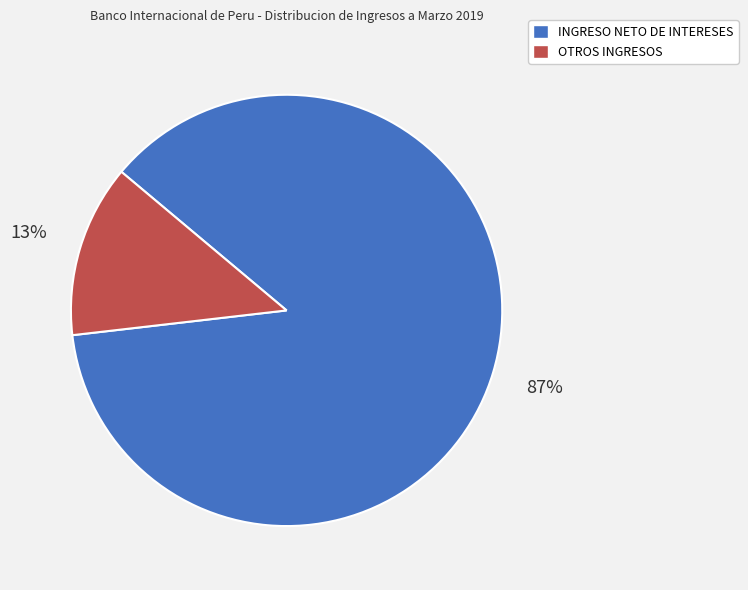

Combined, do OTROS INGRESOS and INGRESO NETO DE INTERESES account for over 50%?

Yes